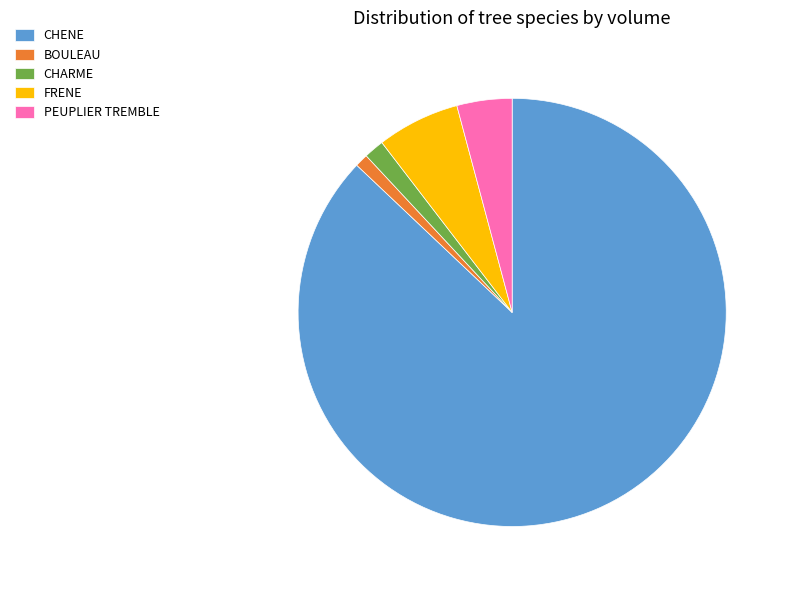

Is the sum of CHENE and BOULEAU greater than half?

Yes